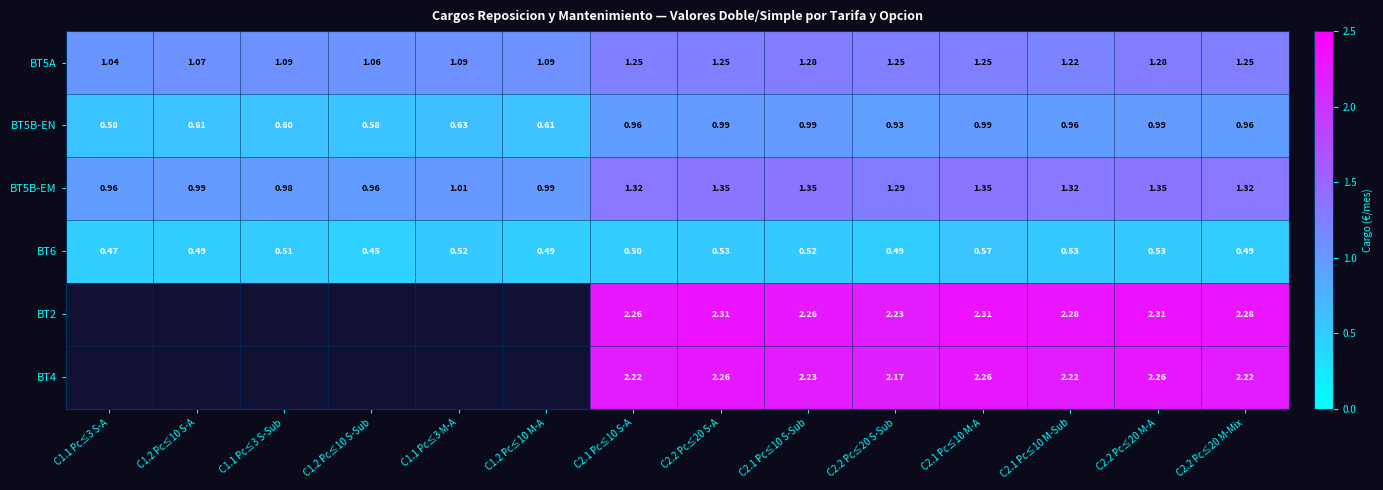

What is the lowest value of the BT5B-EN series?

0.6